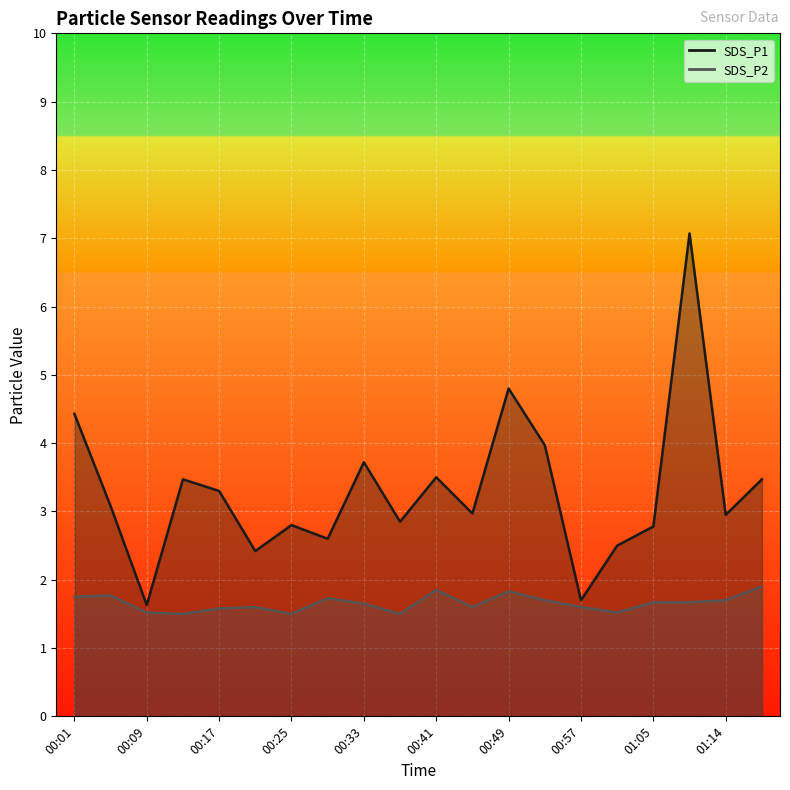

What is the average value of the SDS_P2 series?

1.7